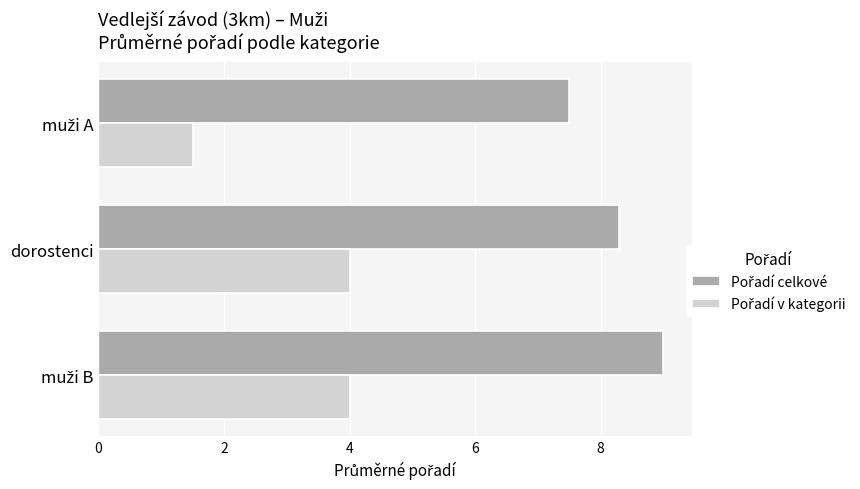

What is the greatest value displayed?

9.0